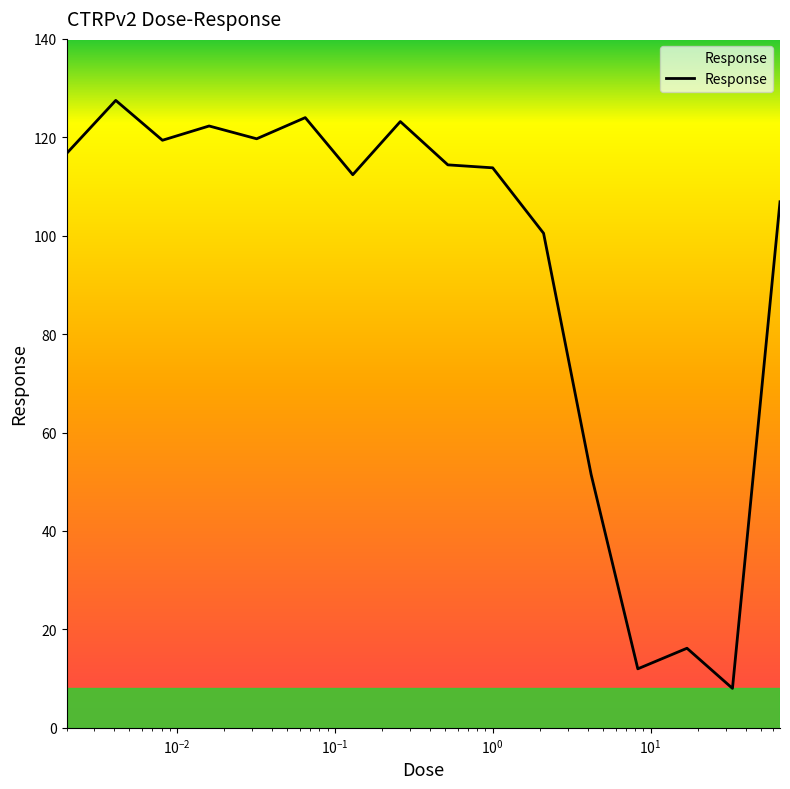

What is the greatest value displayed?

127.5